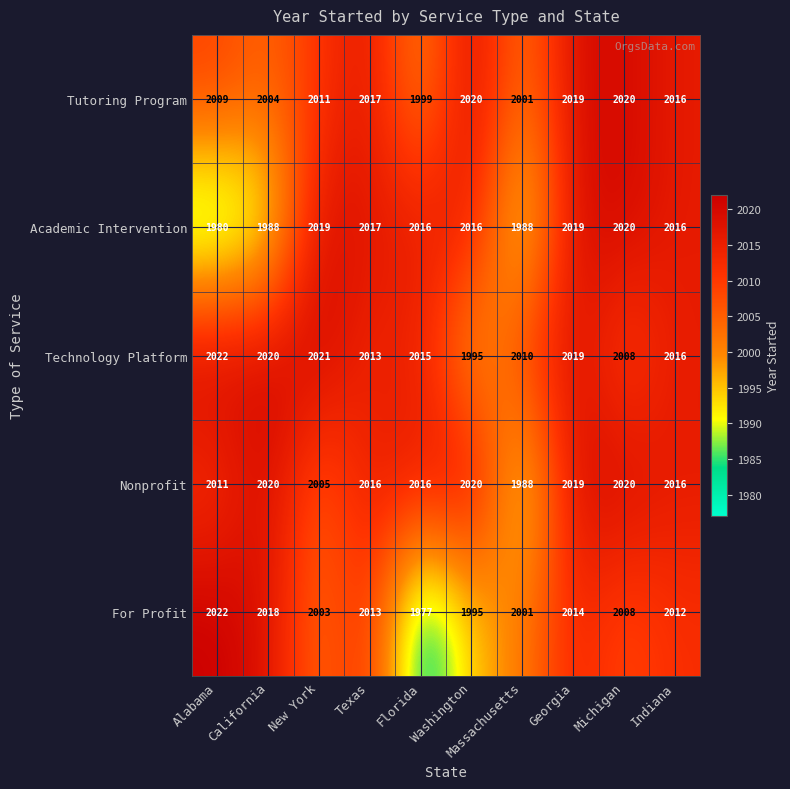

The value of For Profit at Alabama is 2022. True or false?

True